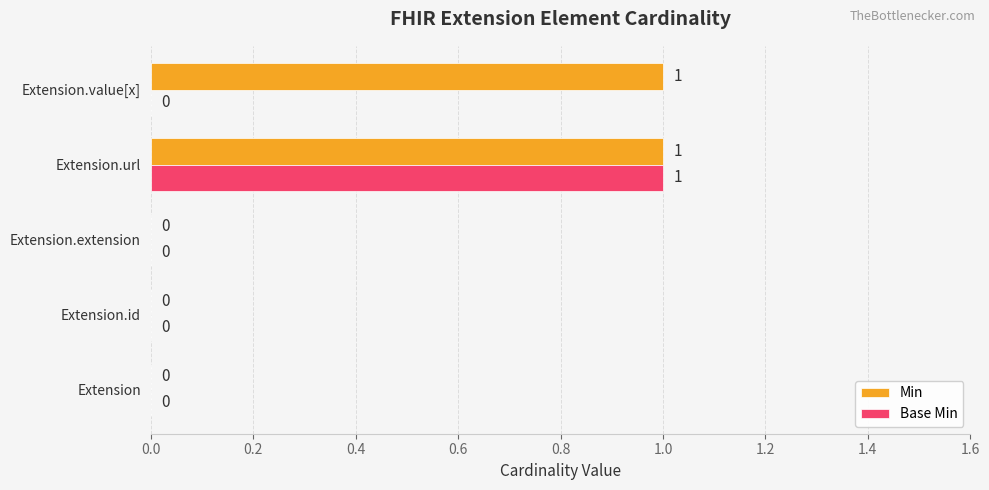

Which series has the largest total across all categories?

Min